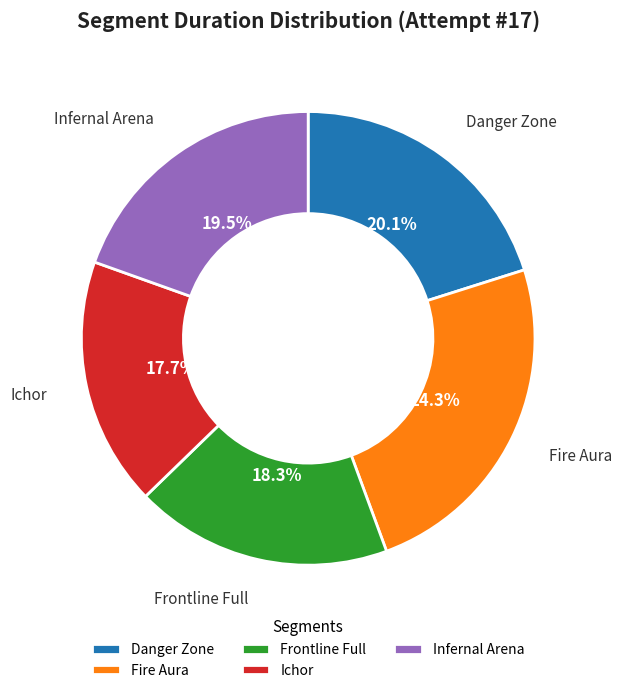

The Frontline Full slice represents 29% of the pie. True or false?

False